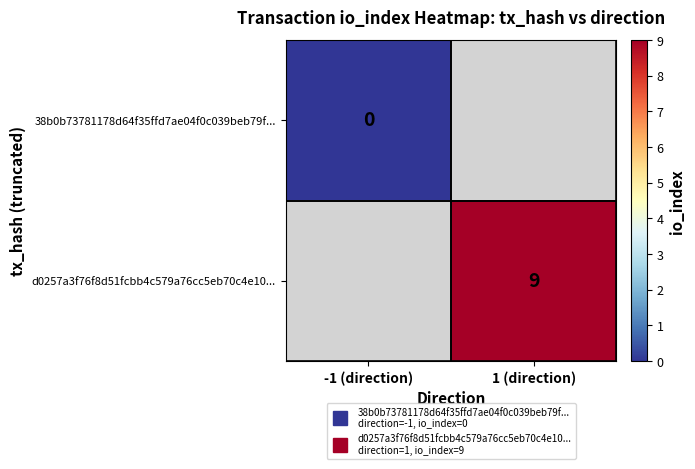

Rank the categories by d0257a3f76f8d51fcbb4c579a76cc5eb70c4e10... value from lowest to highest.

-1 (direction), 1 (direction)